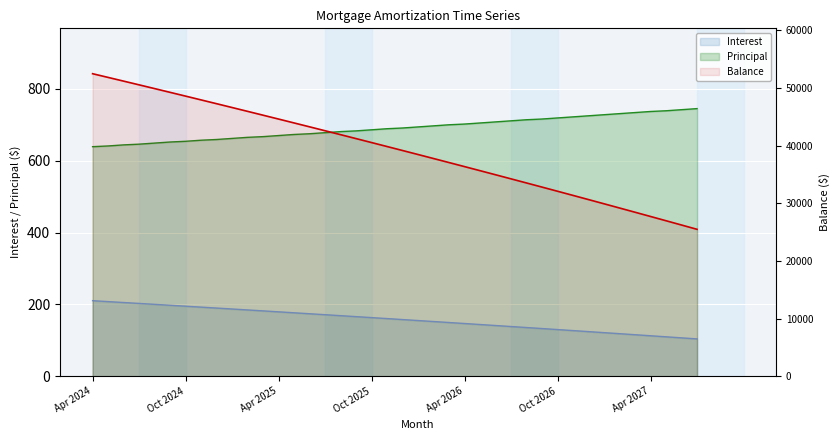

What is the sum of the Interest values at Sep 2024 and May 2024?

405.1